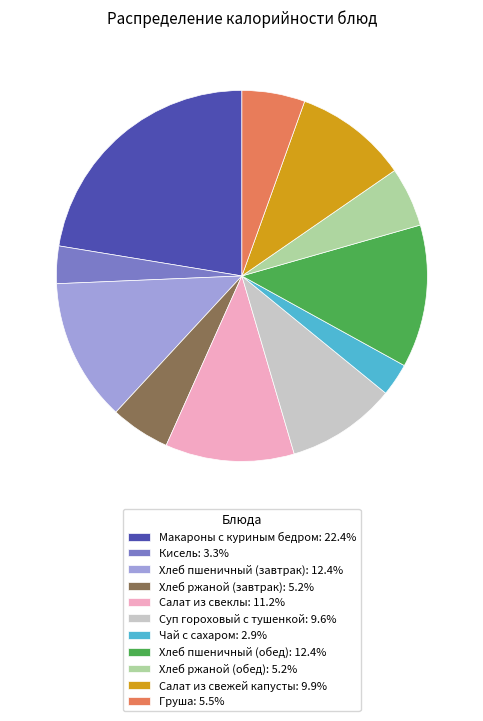

Is there a majority slice in this chart?

No